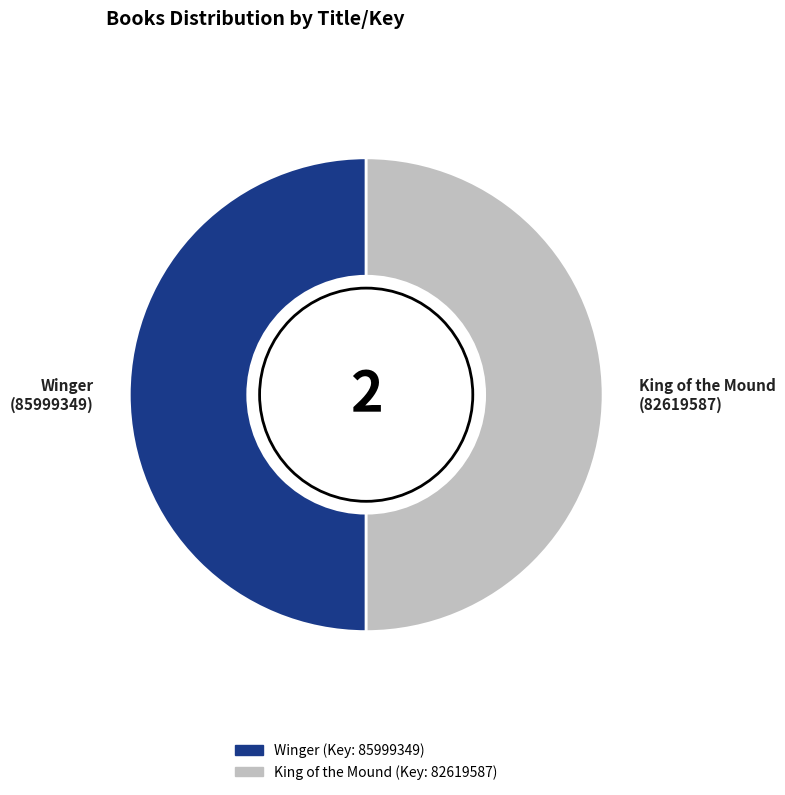

Approximately how many times larger is the value at King of the Mound compared to Winger?

1.0